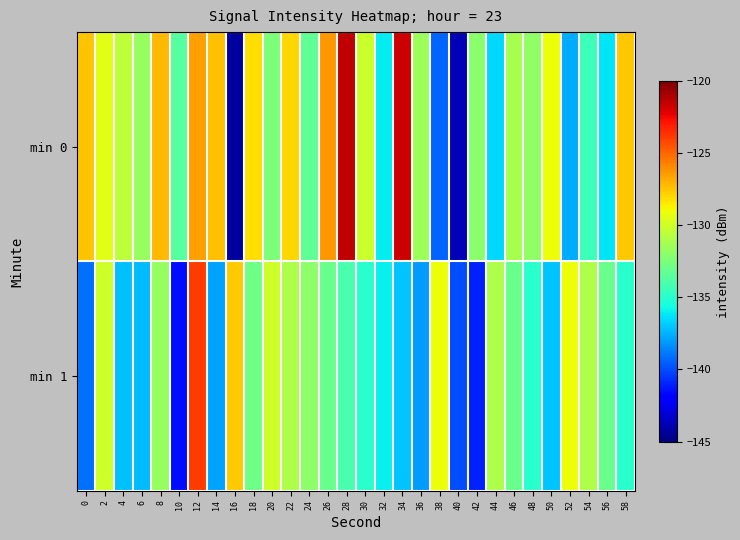

What is the total value across all series at 54?

-265.4